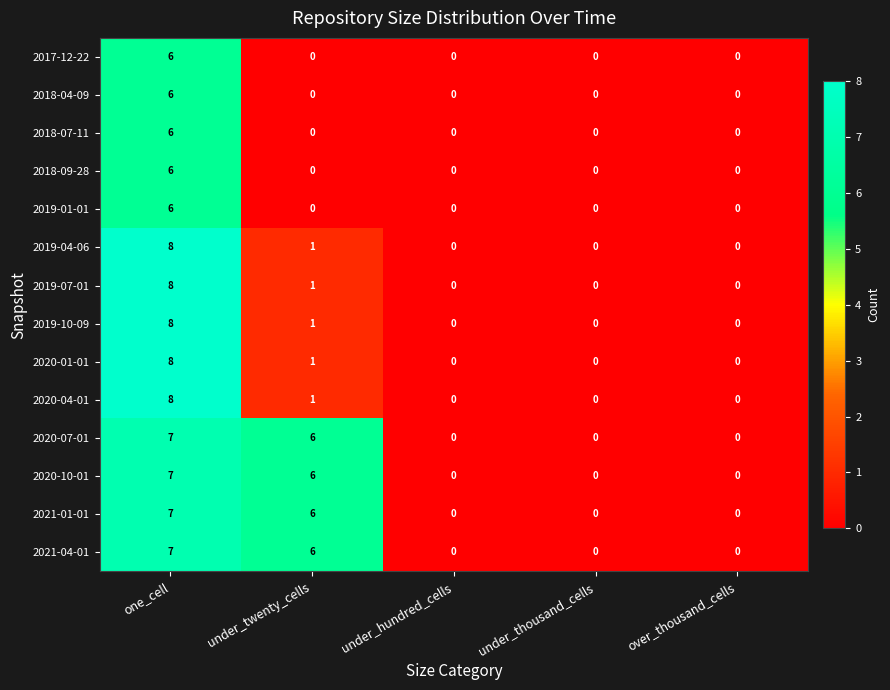

What is the maximum value shown in the chart?

8